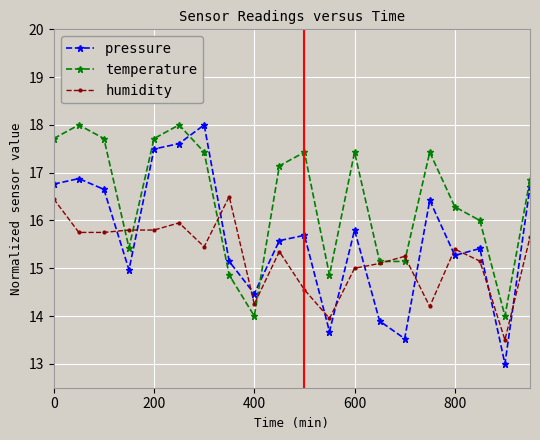

How many data points does each series have?

20